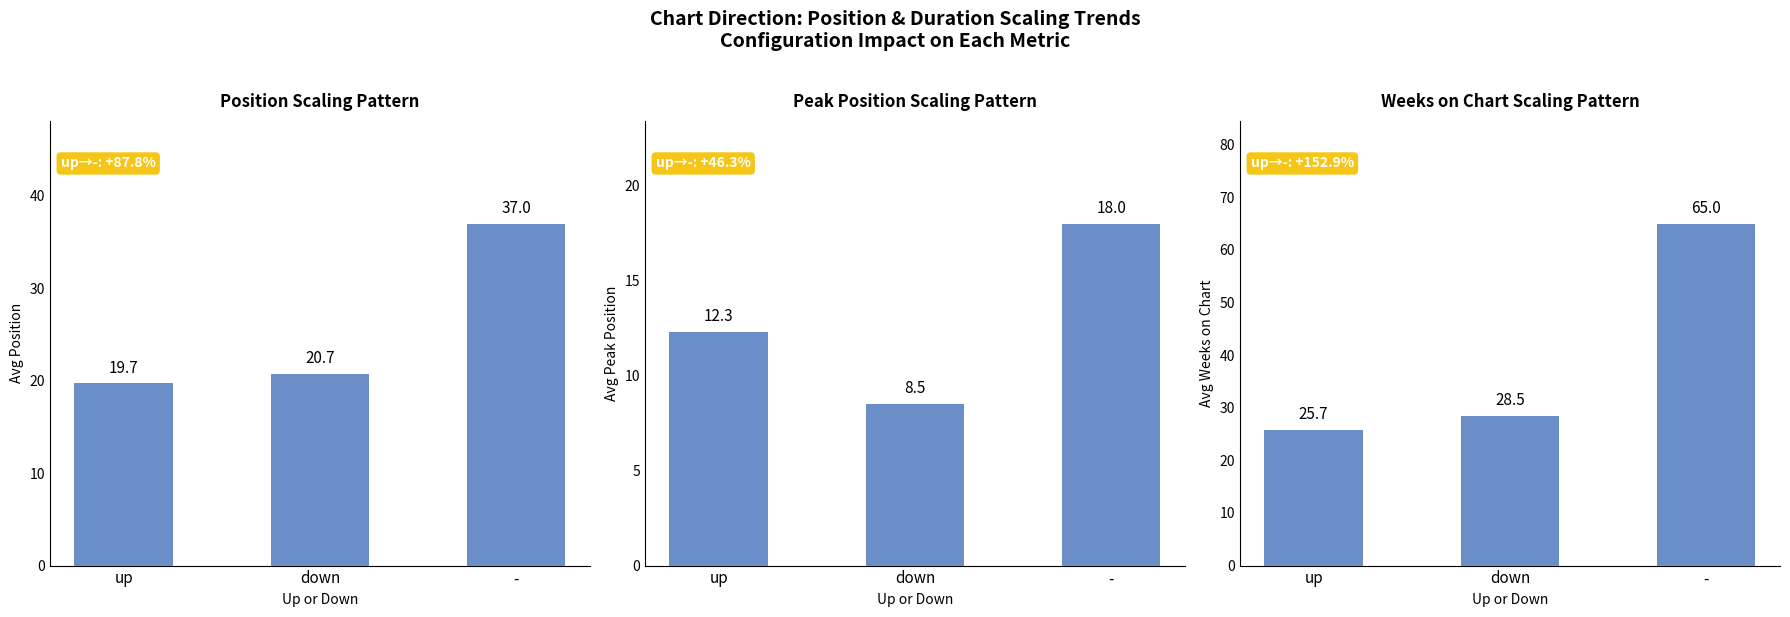

What is the highest value of the Avg Position series?

37.0